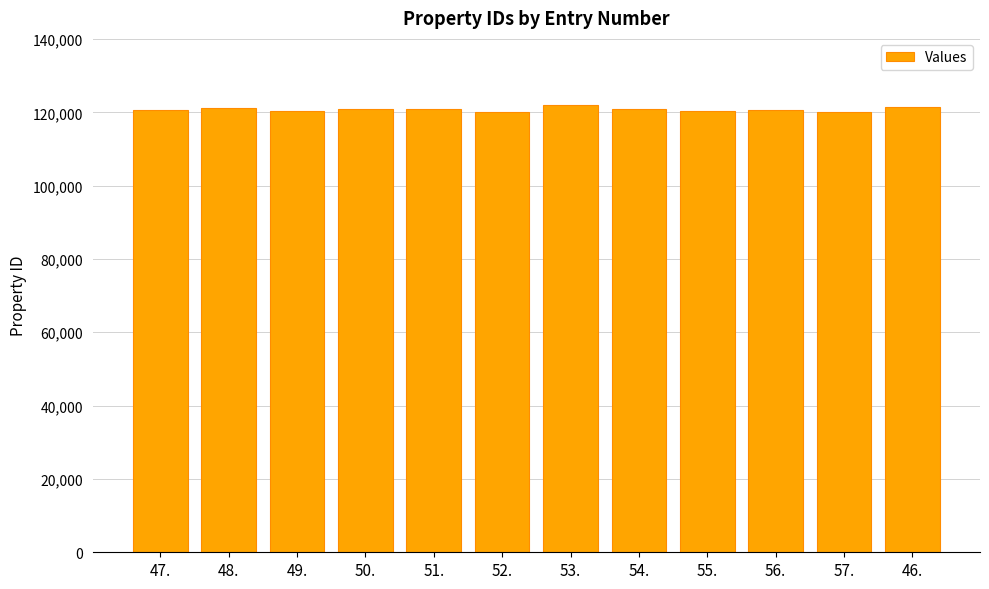

What is the smallest value displayed?

120027